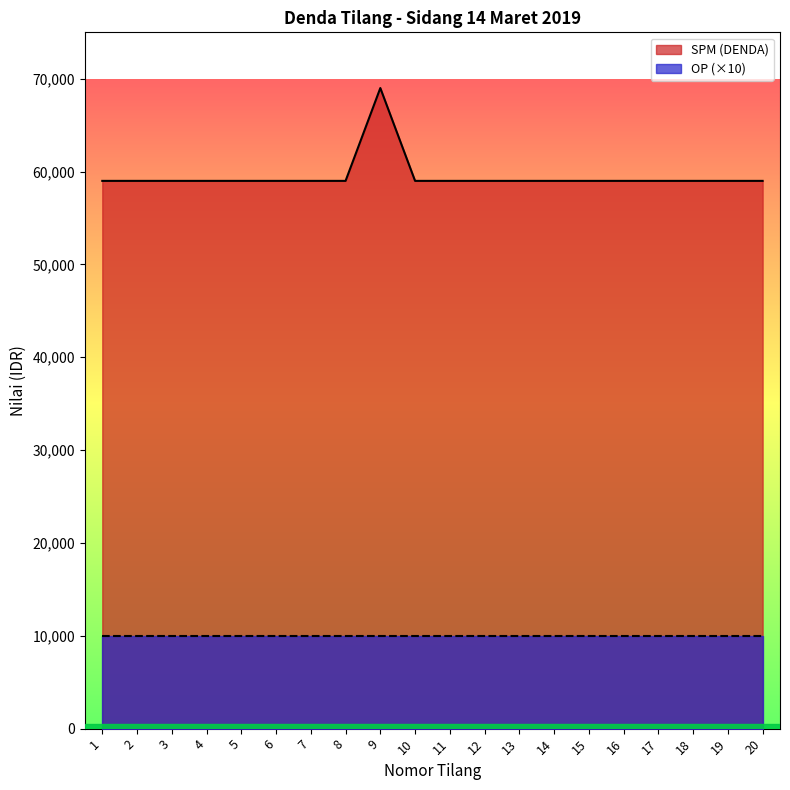

Does the chart have visible grid lines?

No